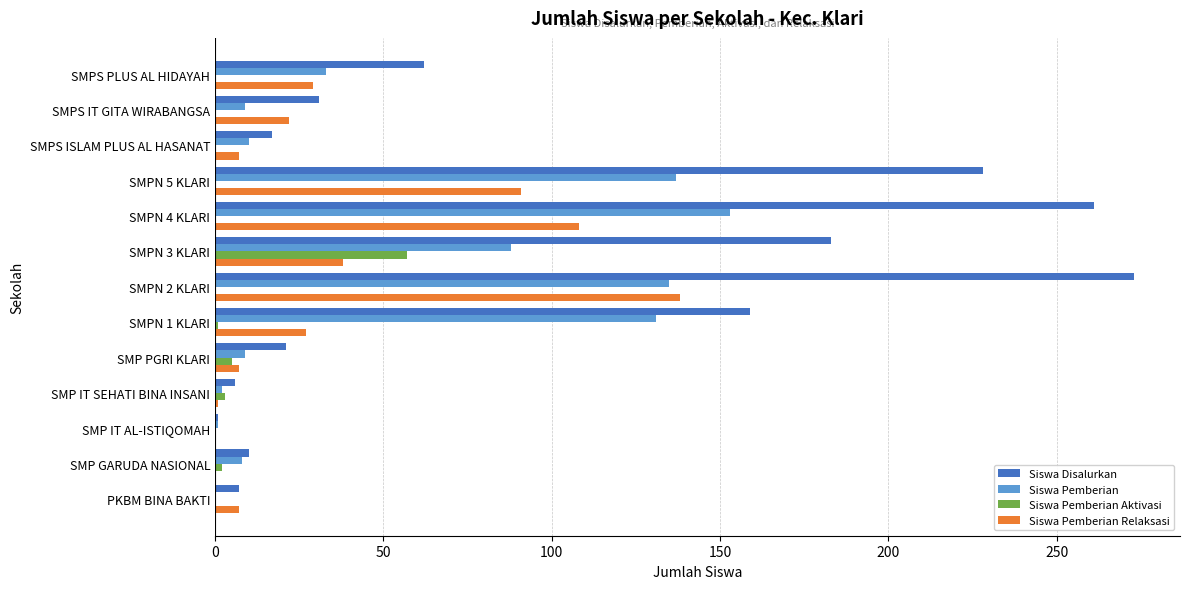

True or false: Siswa Pemberian Relaksasi has a value of 29 at SMPS PLUS AL HIDAYAH.

True